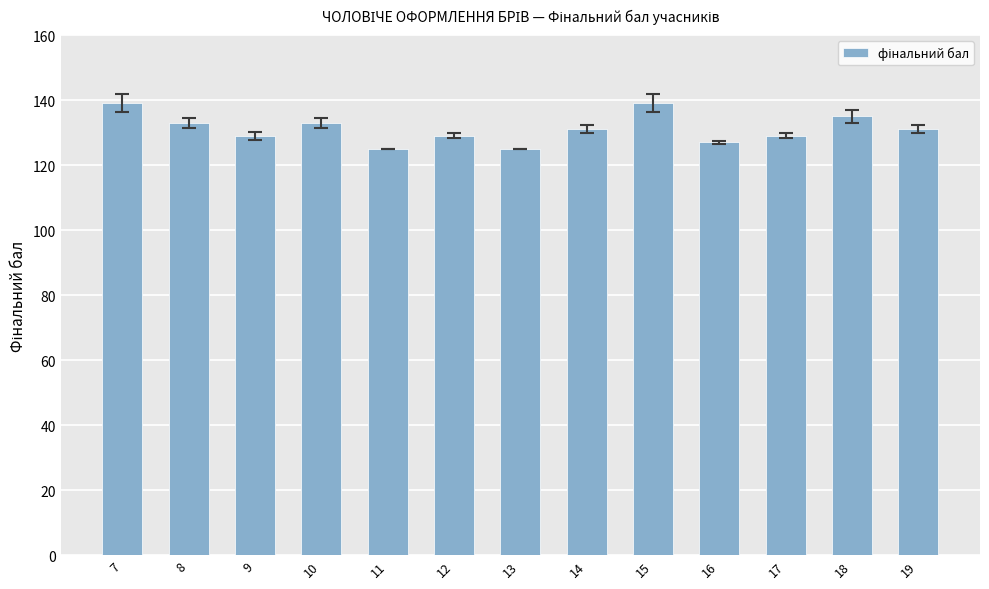

Are the bars grouped side by side (vs. stacked)?

No